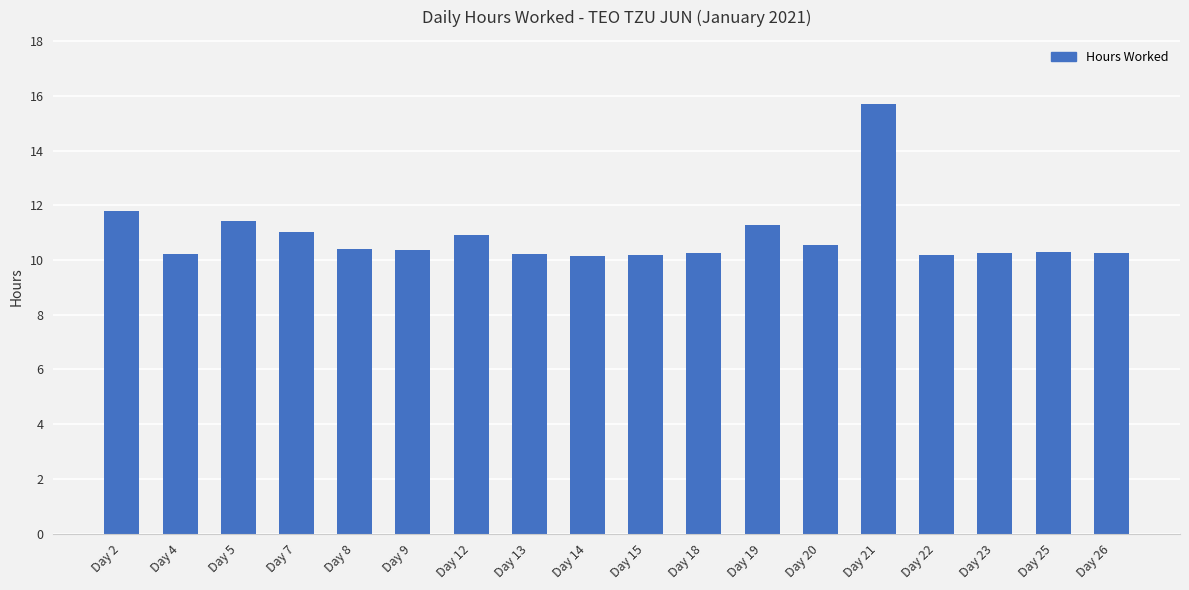

What is the average value?

10.9